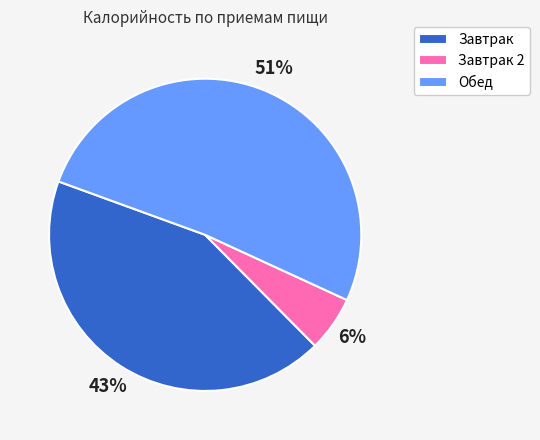

Which slice is the largest?

Обед